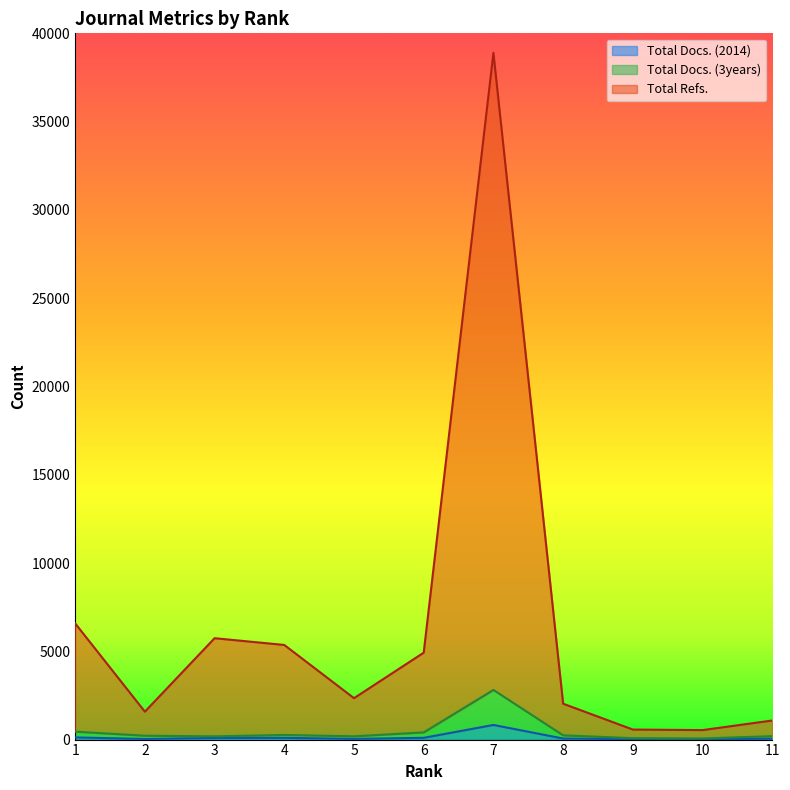

True or false: Total Docs. (2014) and Total Docs. (3years) intersect in this chart.

False